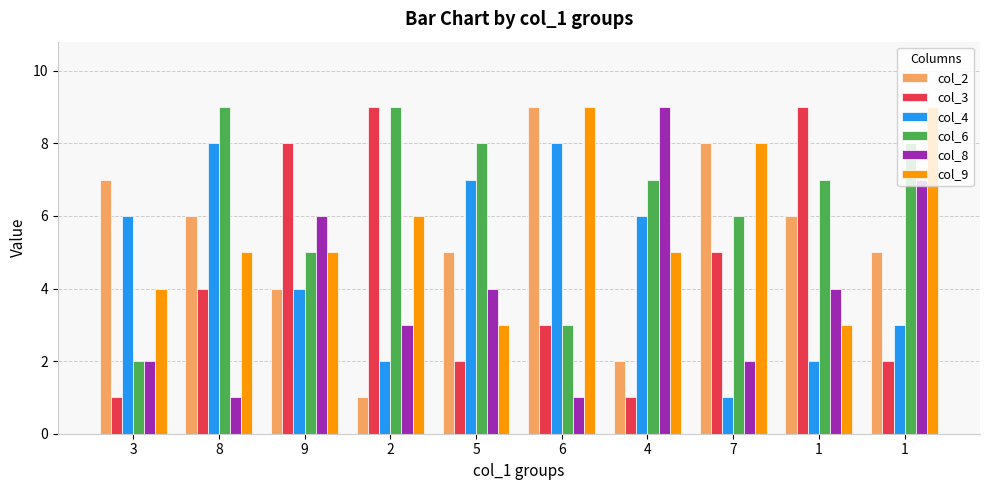

At how many categories does at least one series exceed 8?

6